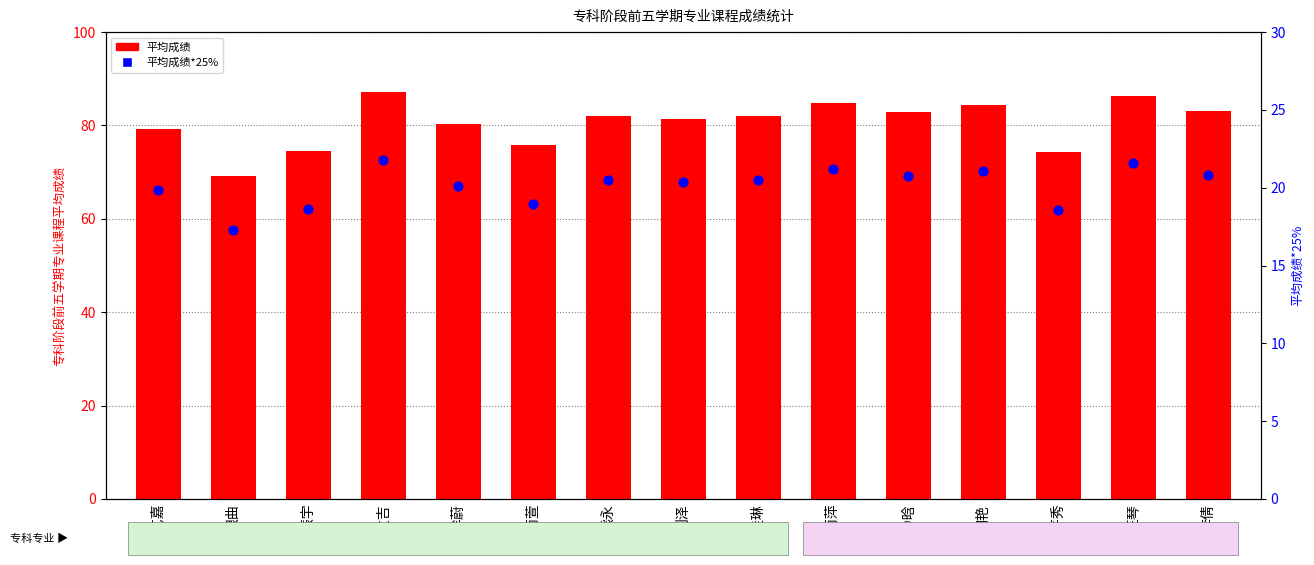

Is the value of 平均成绩 at 欧佳琳 greater than the value of 平均成绩*25% at 刘芹秀?

Yes